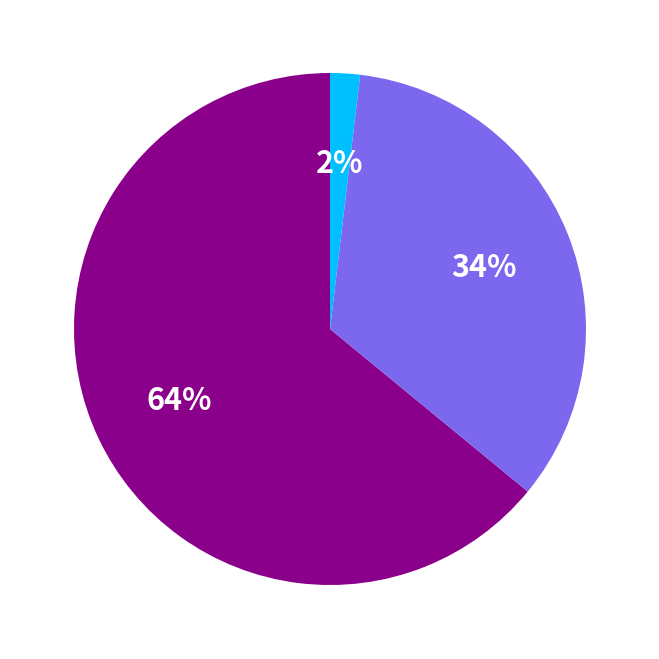

To the nearest percent, what is the average slice percentage?

33%